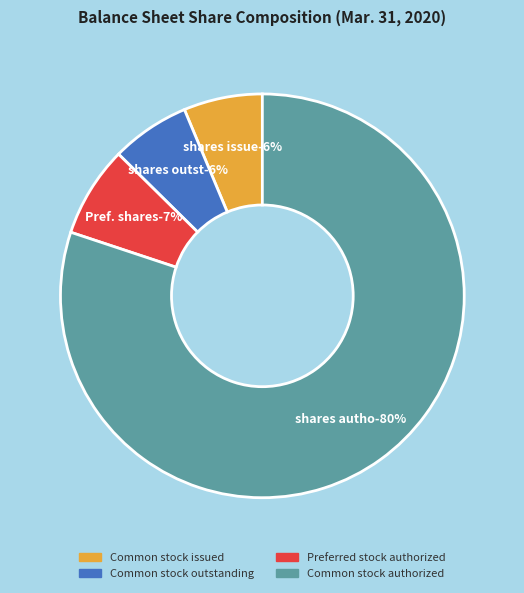

True or false: Common stock, shares outstanding accounts for 6% of the total.

True